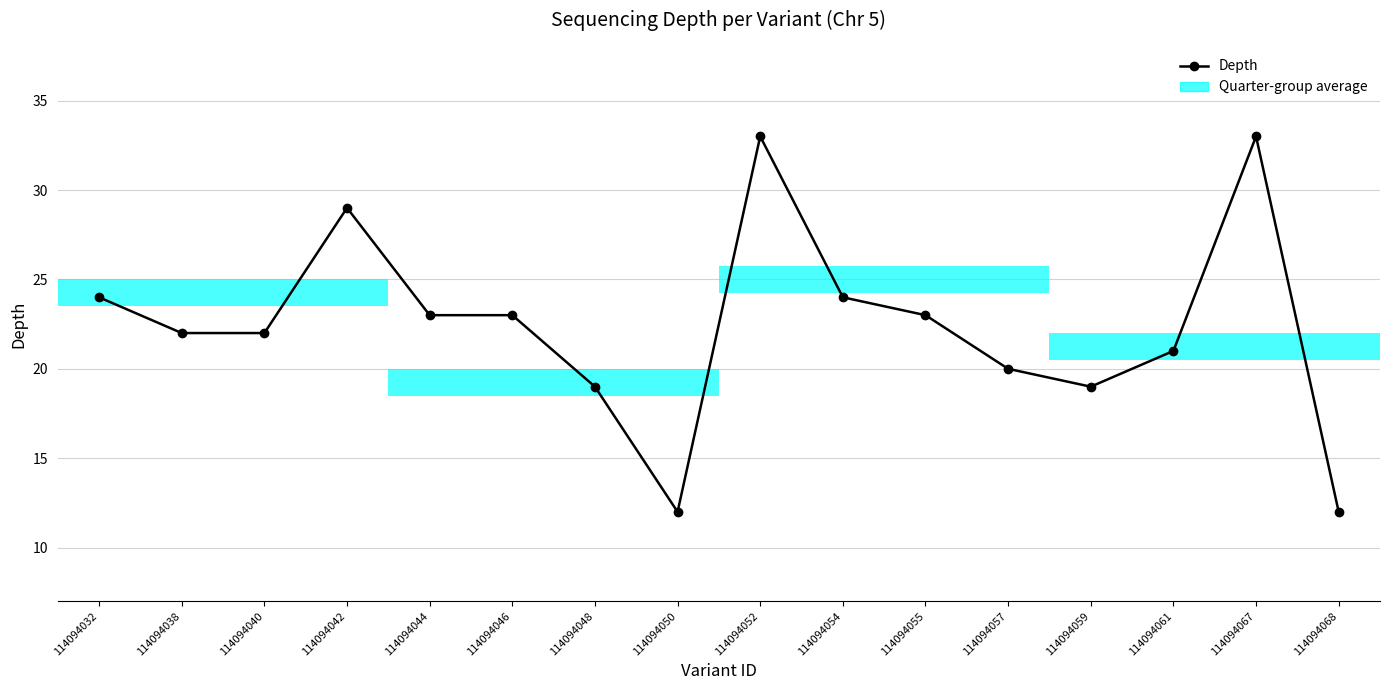

What is the difference between the second highest and second lowest values?

21